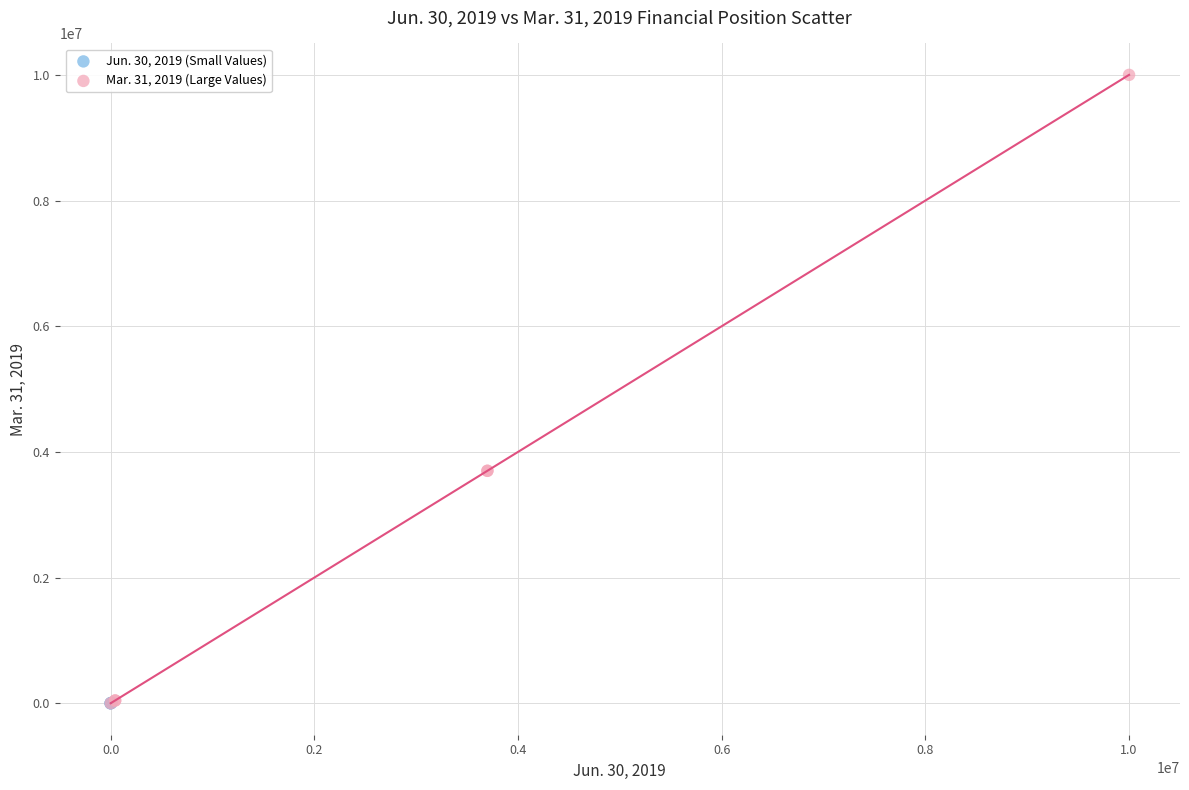

Which series has the largest Y range (max minus min)?

Mar. 31, 2019 (Large Values)